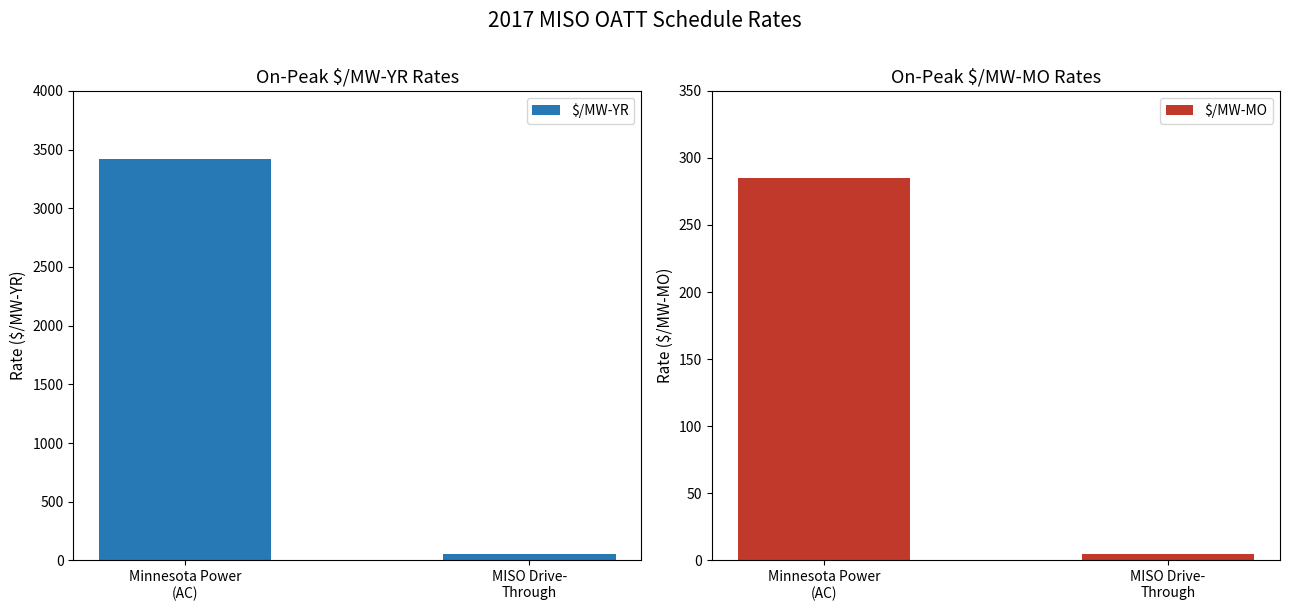

What value does the $/MW-MO series have at Minnesota Power
(AC)?

285.0